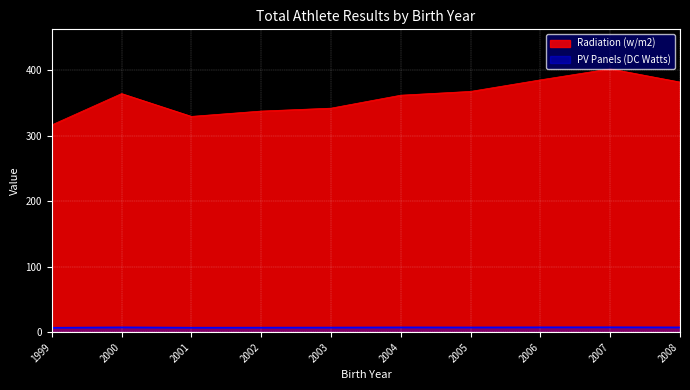

True or false: Radiation (w/m2) and PV Panels (DC Watts) intersect in this chart.

False